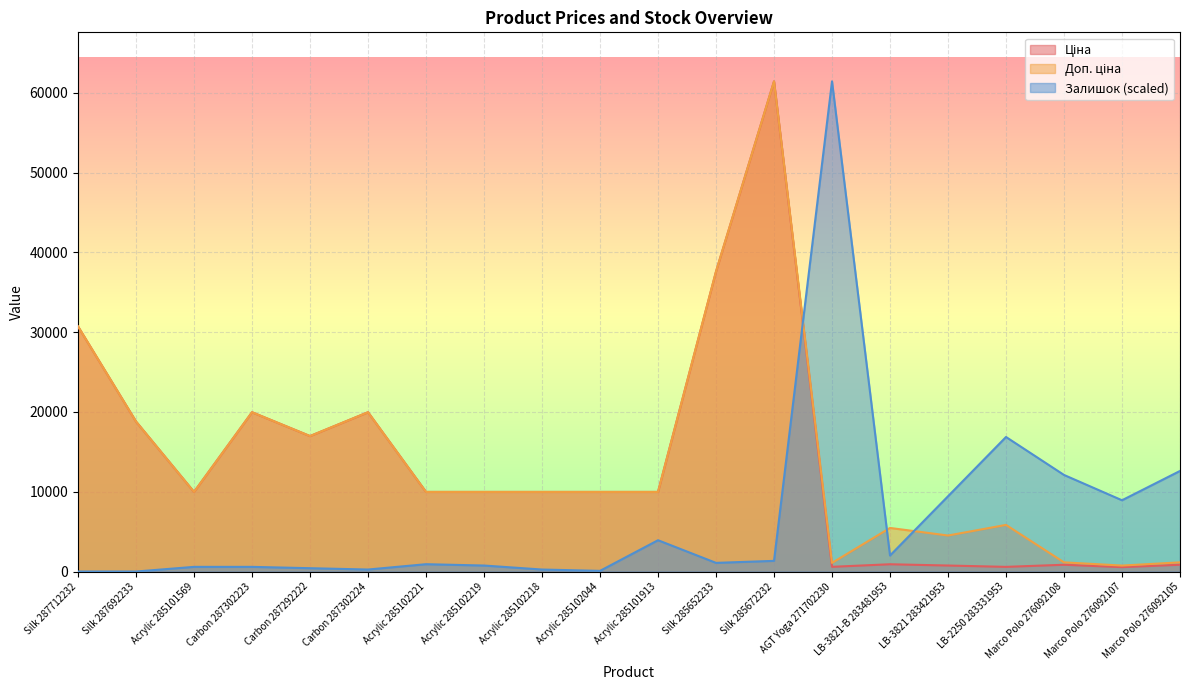

Reading left to right, extract all data points from this chart.

Ціна: Silk 287712232=30717.1	Silk 287692233=18796.8	Acrylic 285101569=9975.0	Carbon 287302223=19964.2	Carbon 287292222=16976.3	Carbon 287302224=19964.2	Acrylic 285102221=9975.0	Acrylic 285102219=9975.0	Acrylic 285102218=9975.0	Acrylic 285102044=9975.0	Acrylic 285101913=9975.0	Silk 285652233=37593.6	Silk 285672232=61434.3	AGT Yoga 271702230=589.9	LB-3821-В 283481953=910.4	LB-3821 283421953=752.2	LB-2250 283331953=584.4	Marco Polo 276092108=848.4	Marco Polo 276092107=551.5	Marco Polo 276092105=848.4
Доп. ціна: Silk 287712232=30717.1	Silk 287692233=18796.8	Acrylic 285101569=9975.0	Carbon 287302223=19964.2	Carbon 287292222=16976.3	Carbon 287302224=19964.2	Acrylic 285102221=9975.0	Acrylic 285102219=9975.0	Acrylic 285102218=9975.0	Acrylic 285102044=9975.0	Acrylic 285101913=9975.0	Silk 285652233=37593.6	Silk 285672232=61434.3	AGT Yoga 271702230=1081.7	LB-3821-В 283481953=5462.3	LB-3821 283421953=4513.3	LB-2250 283331953=5843.9	Marco Polo 276092108=1149.7	Marco Polo 276092107=747.0	Marco Polo 276092105=1149.7
Залишок: Silk 287712232=0.0	Silk 287692233=0.0	Acrylic 285101569=584.3	Carbon 287302223=584.3	Carbon 287292222=417.4	Carbon 287302224=250.4	Acrylic 285102221=918.2	Acrylic 285102219=751.2	Acrylic 285102218=250.4	Acrylic 285102044=83.5	Acrylic 285101913=3923.1	Silk 285652233=1085.1	Silk 285672232=1335.5	AGT Yoga 271702230=61434.3	LB-3821-В 283481953=2003.3	LB-3821 283421953=9432.2	LB-2250 283331953=16861.0	Marco Polo 276092108=12103.2	Marco Polo 276092107=8931.3	Marco Polo 276092105=12604.0